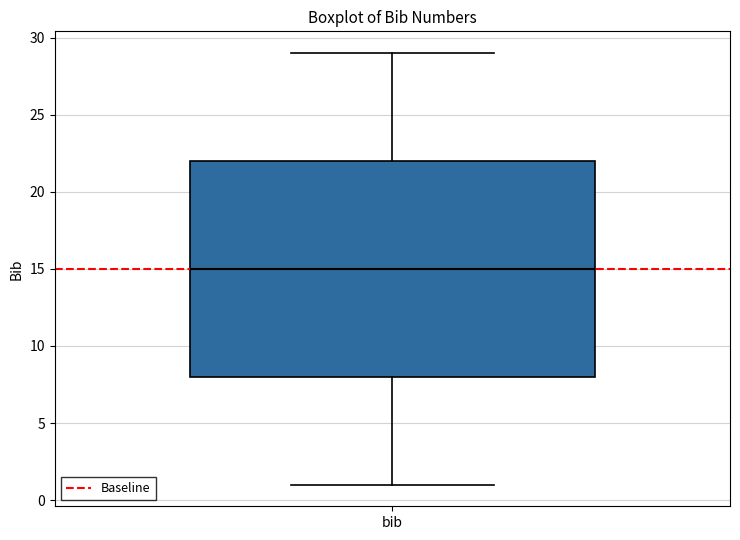

Read this box plot against the y-axis: the position of the median line, the range covered by the box, and the ends of both whiskers. The values are not printed on the chart, so give them approximately, as read against the axis.

median 15, box 8 to 22, whiskers 1 to 29